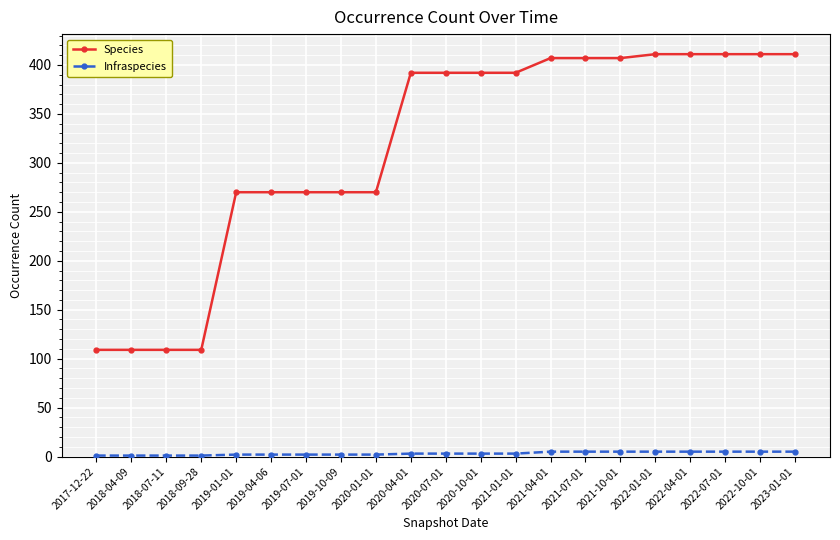

What is the sum of the Infraspecies values at 2020-01-01 and 2021-07-01?

7